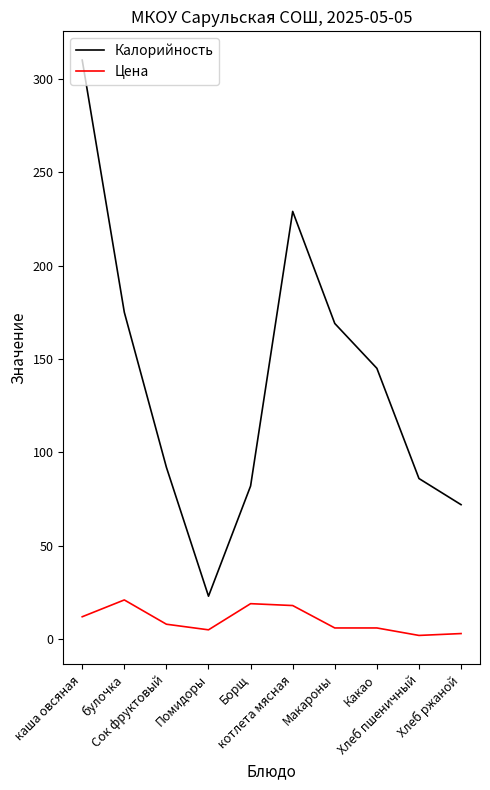

Does the chart display data point markers on the line(s)?

No